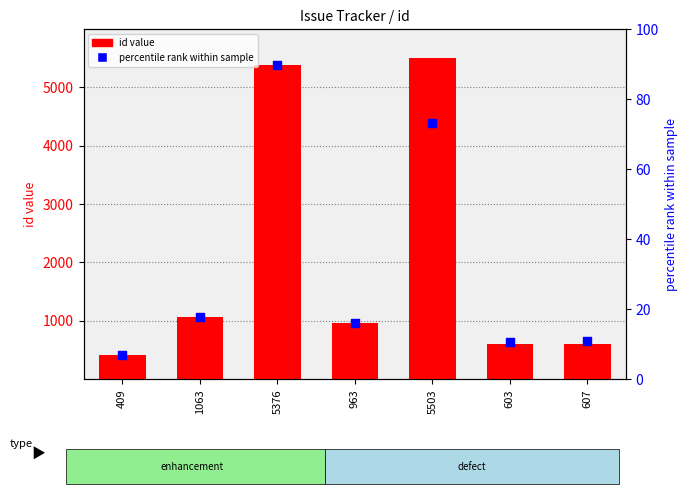

Which series has the largest total across all categories?

id (count)